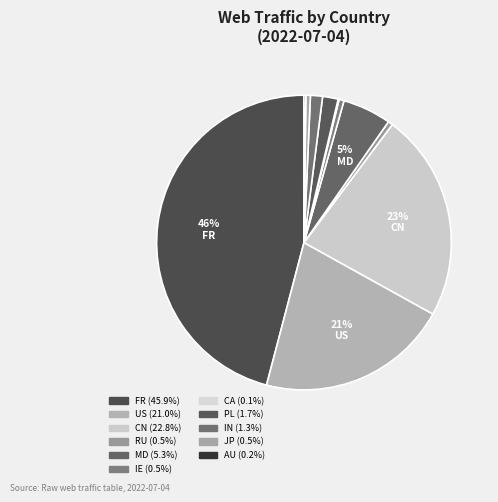

To the nearest percent, what percentage of the pie is FR?

46%